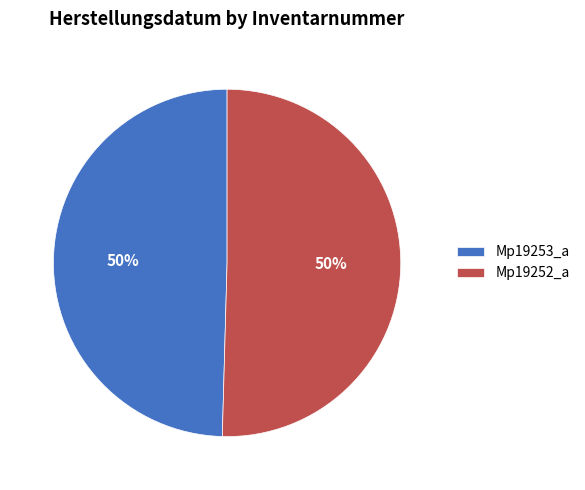

Count the number of slices in the pie.

2